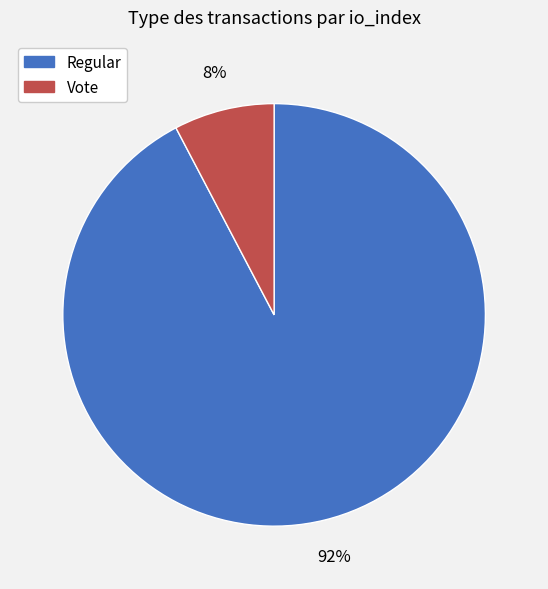

Which slice is the smallest?

Vote